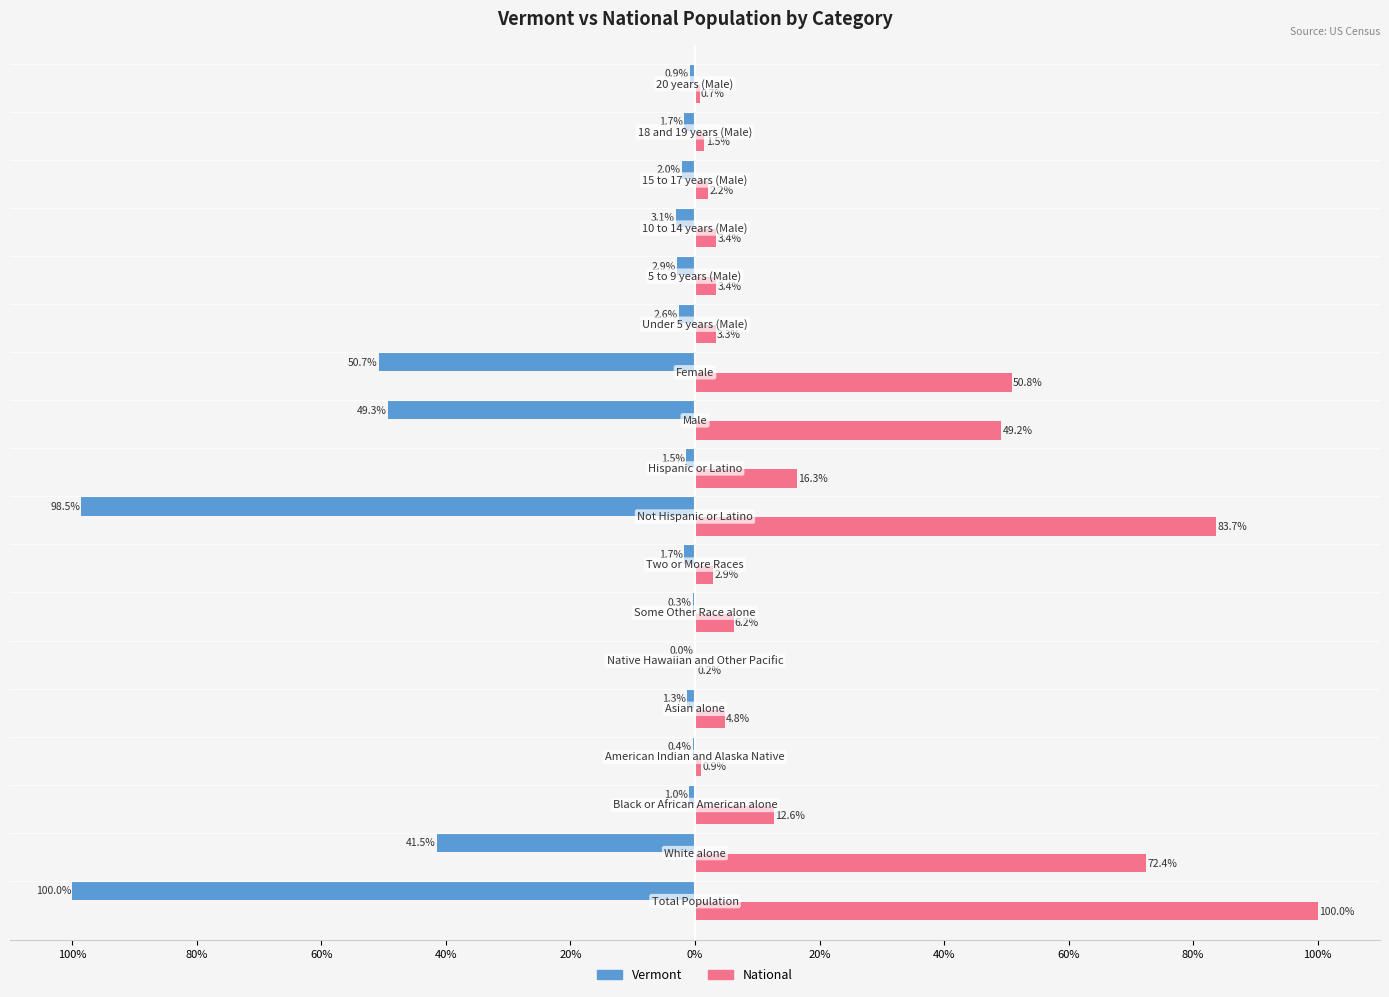

Reading left to right, list all the values displayed in this chart.

Vermont: -100.0	-41.5	-1.0	-0.4	-1.3	-0.0	-0.3	-1.7	-98.5	-1.5	-49.3	-50.7	-2.6	-2.9	-3.1	-2.0	-1.7	-0.9
National: 100.0	72.4	12.6	0.9	4.8	0.2	6.2	2.9	83.7	16.3	49.2	50.8	3.3	3.4	3.4	2.2	1.5	0.7